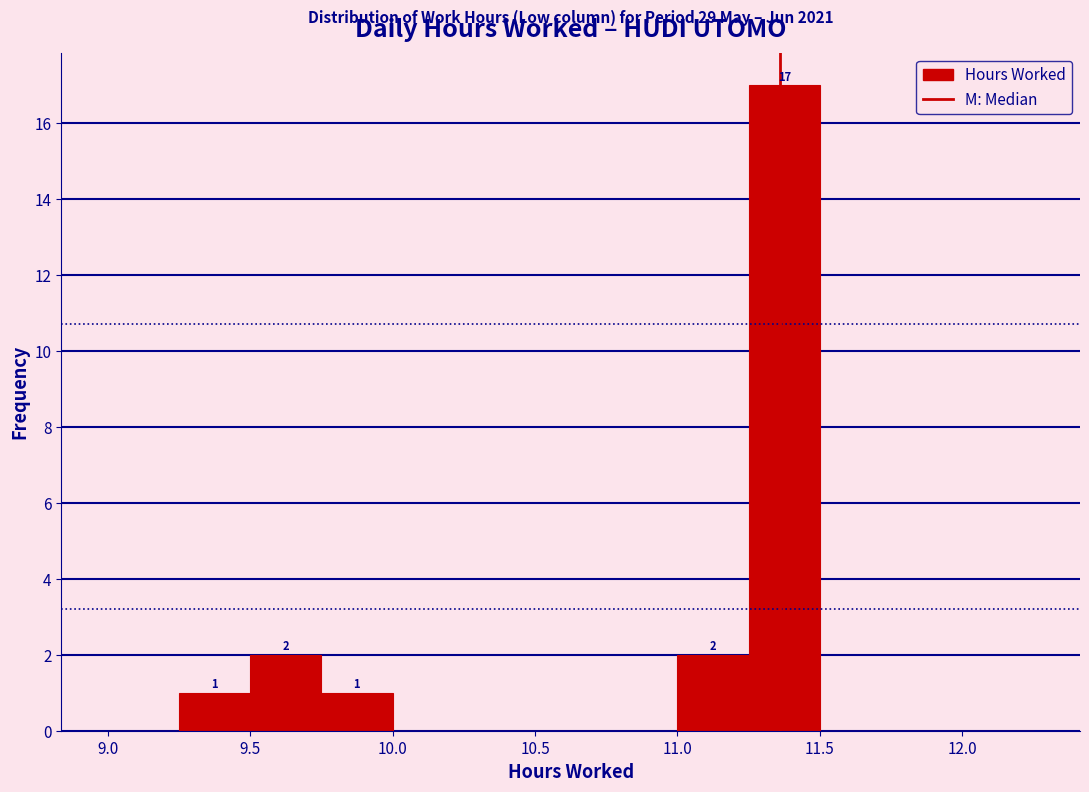

Which range on the x-axis has the tallest bar?

11.25 to 11.50